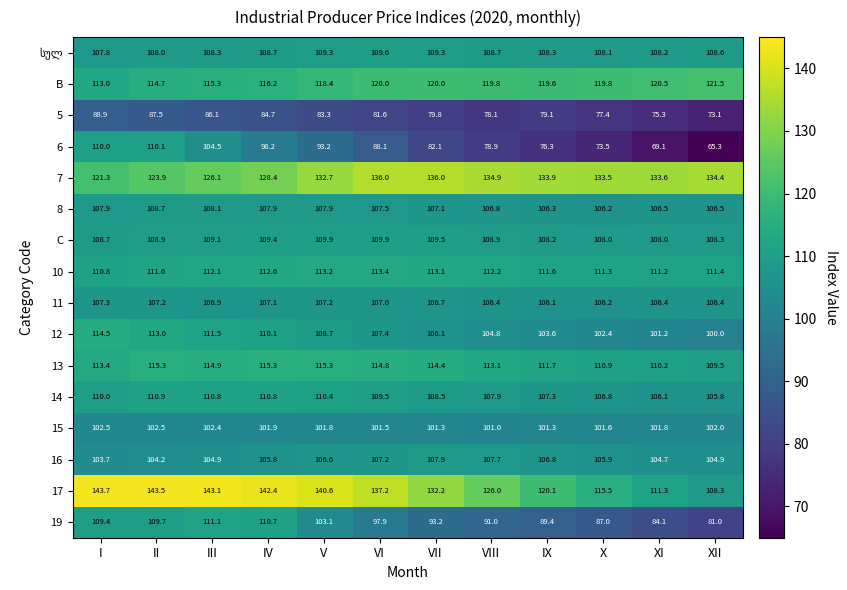

What value does the 11 series have at VI?

107.0